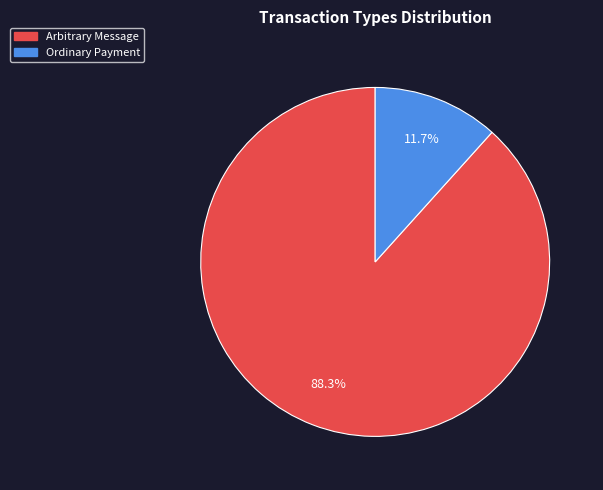

What is the largest slice in the pie chart?

Arbitrary Message